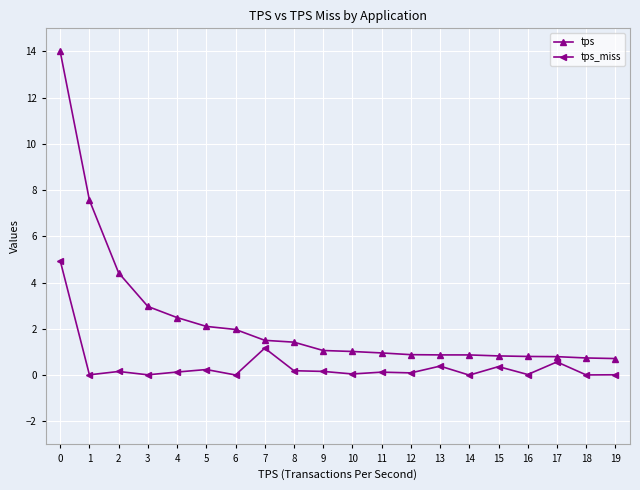

What is the value of the tps point at the 11th from the left?

1.0